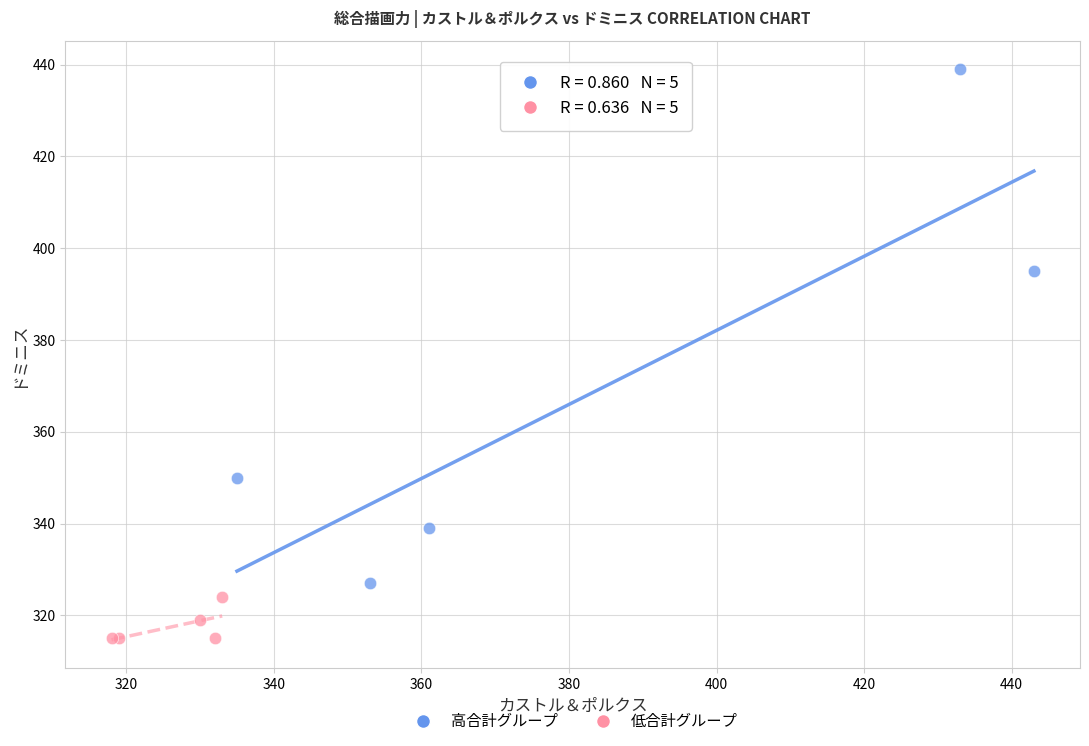

Which series reaches the minimum Y coordinate?

低合計グループ